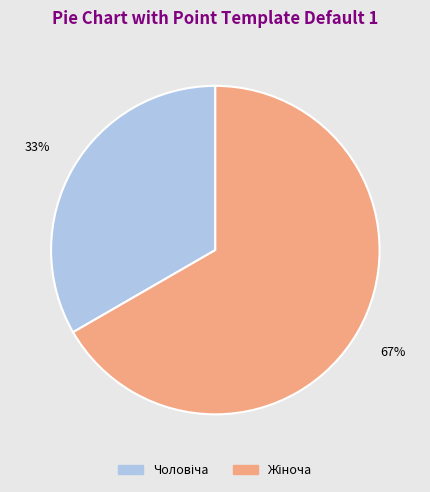

Count the number of slices in the pie.

2